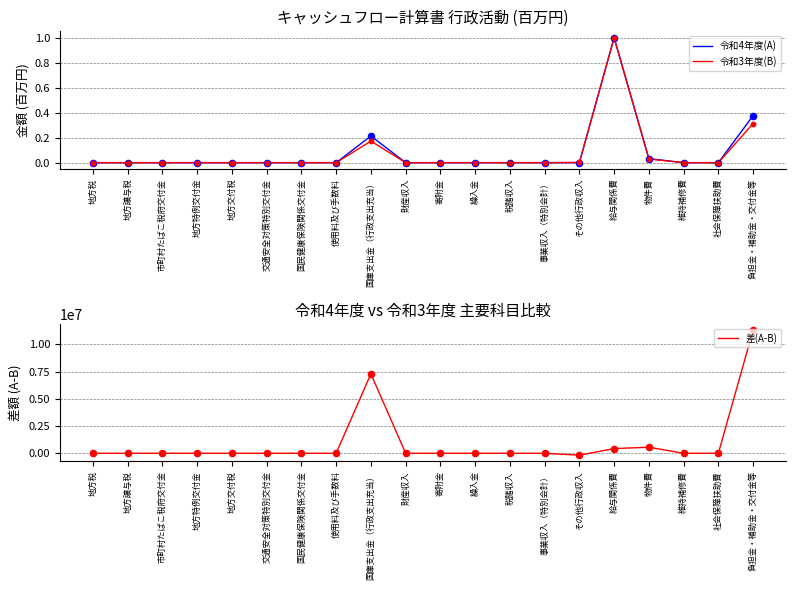

Which series has the largest total across all categories?

差(A-B)